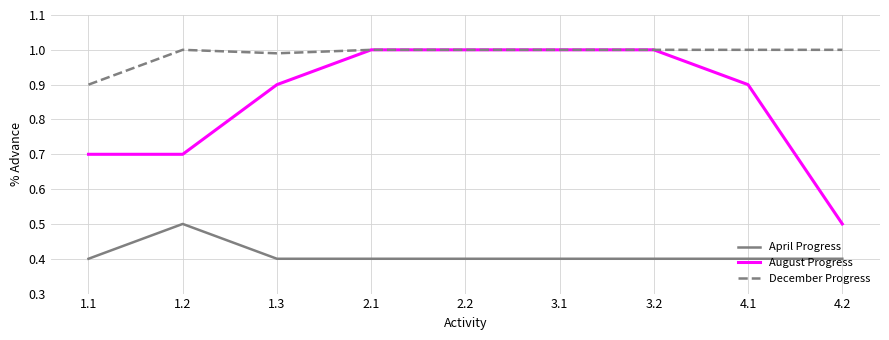

What position from the right is 4.1?

2